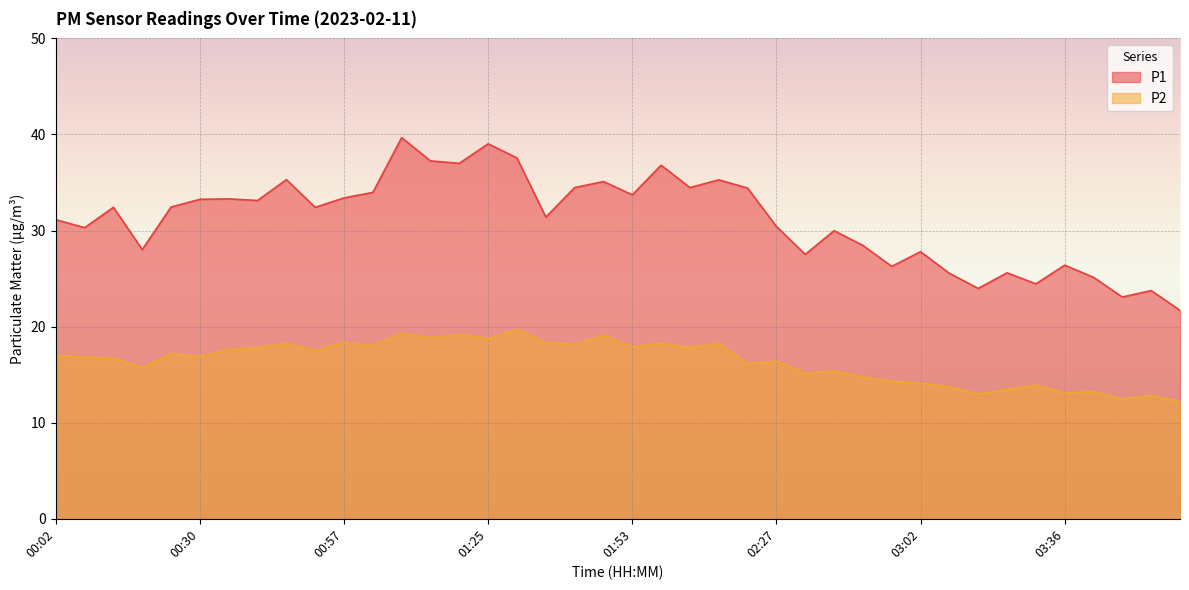

The P1 series shows 55.6 at 00:02. True or false?

False